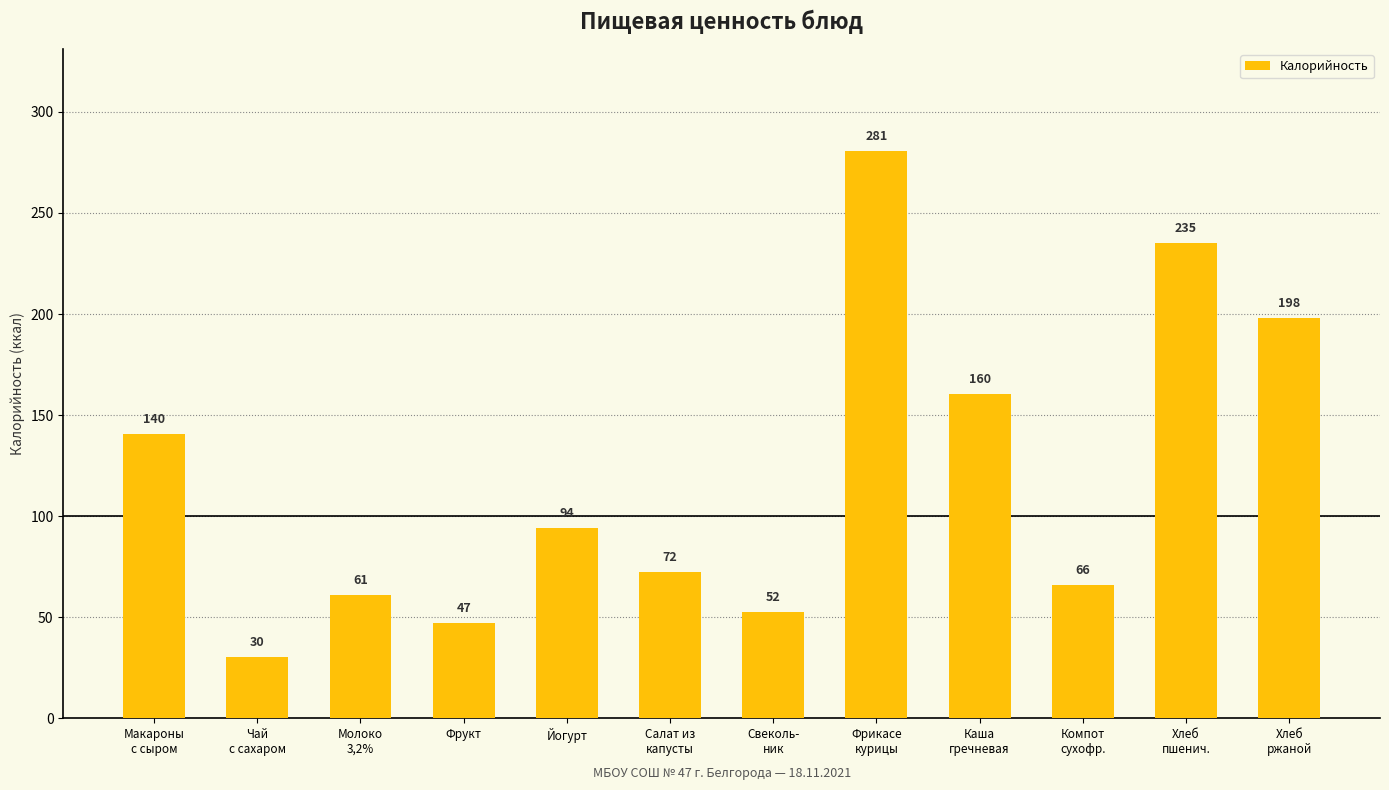

Which has a higher value, Компот
сухофр. or Фрикасе
курицы?

Фрикасе
курицы